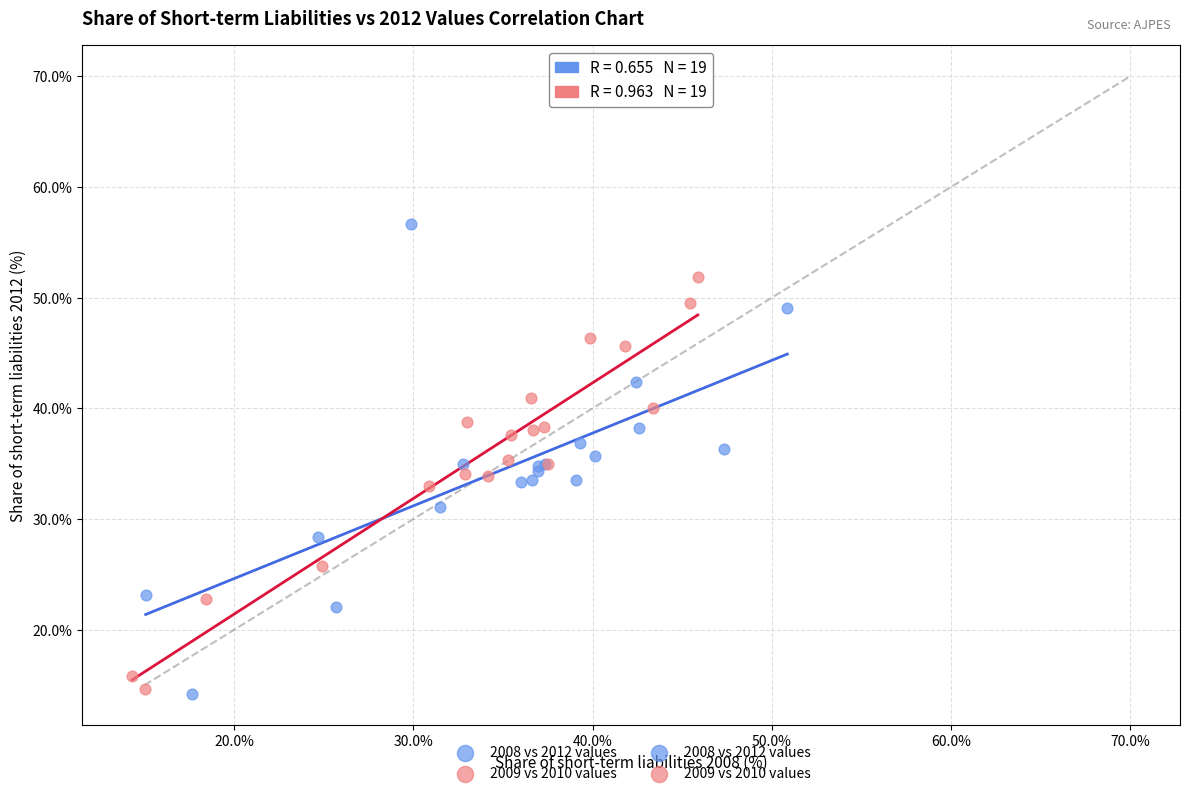

Which series has the largest Y range (max minus min)?

2008 vs 2012 values